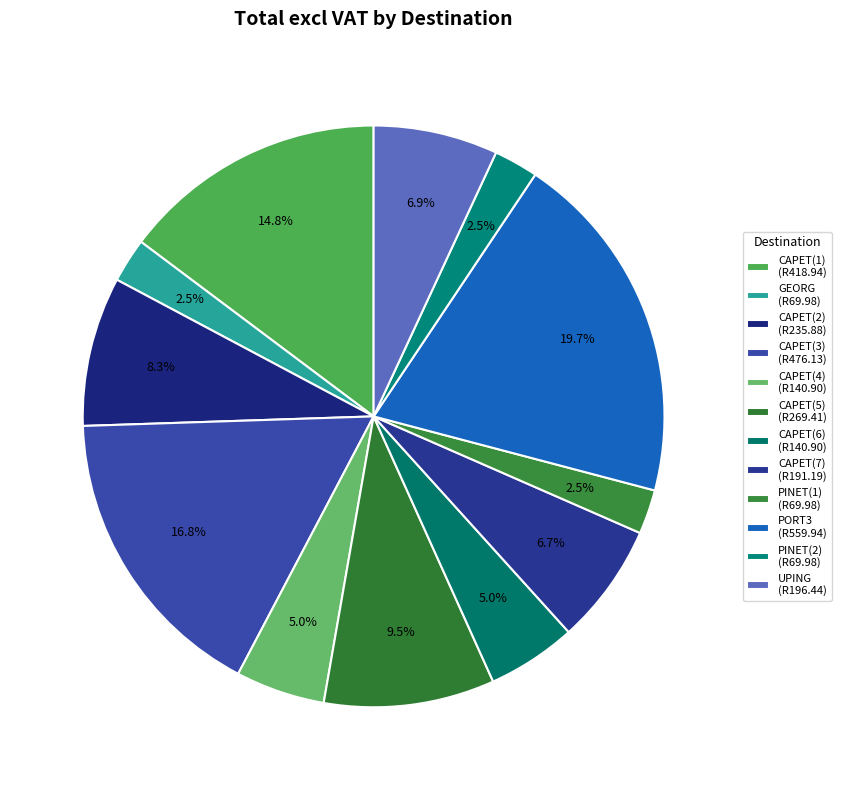

What is the ratio of the value at CAPET(7) to the value at CAPET(4)?

1.4